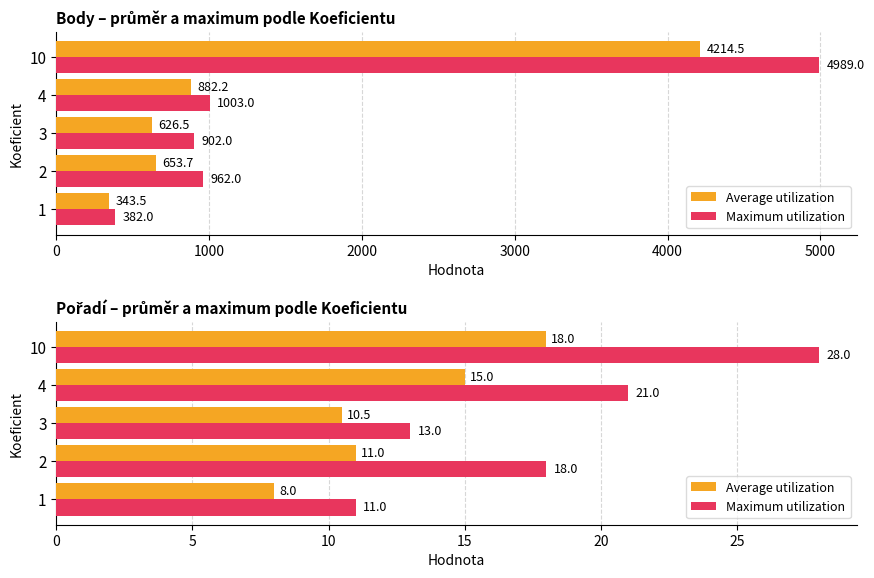

The Maximum utilization series shows 11.3 at 2. True or false?

False